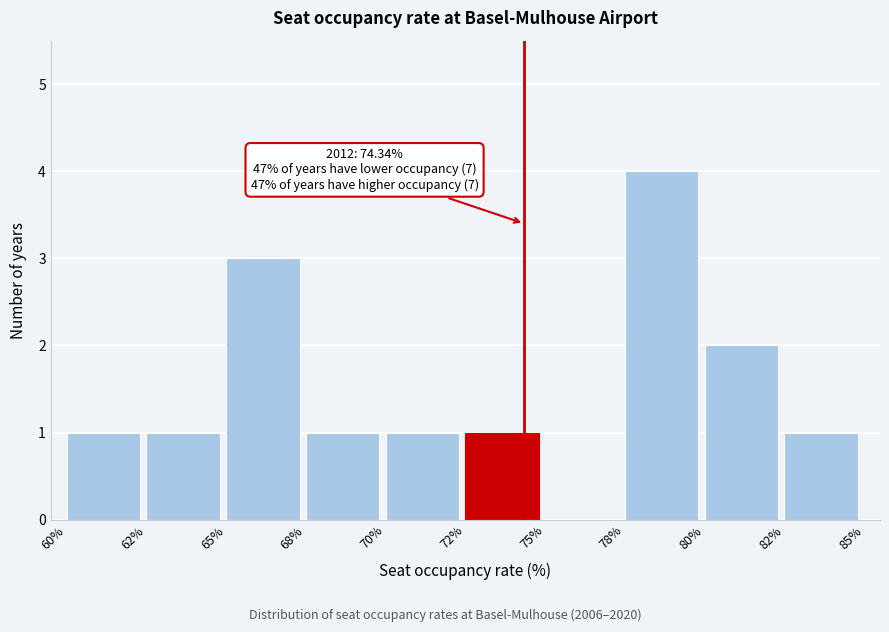

Reading left to right, extract all data points from this chart.

60%=1	62%=1	65%=3	68%=1	70%=1	72%=1	75%=0	78%=4	80%=2	82%=1